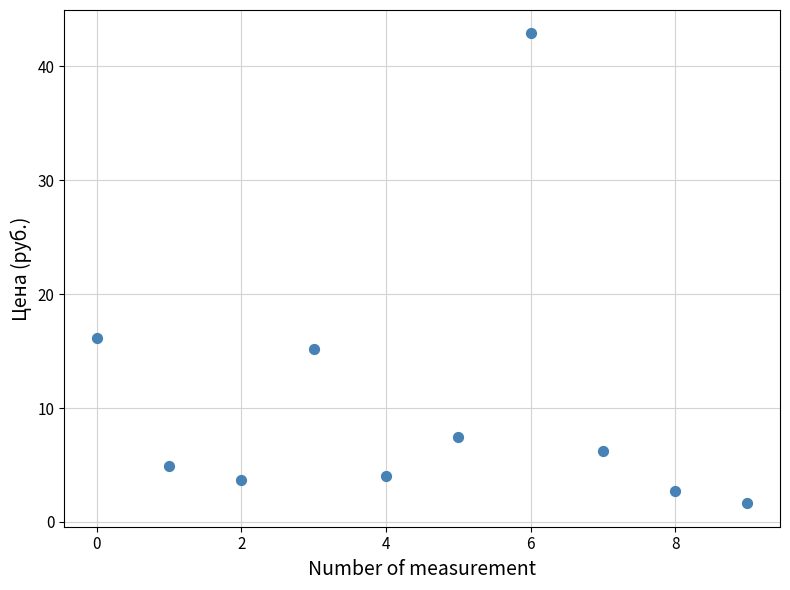

What is the average Y value?

10.5